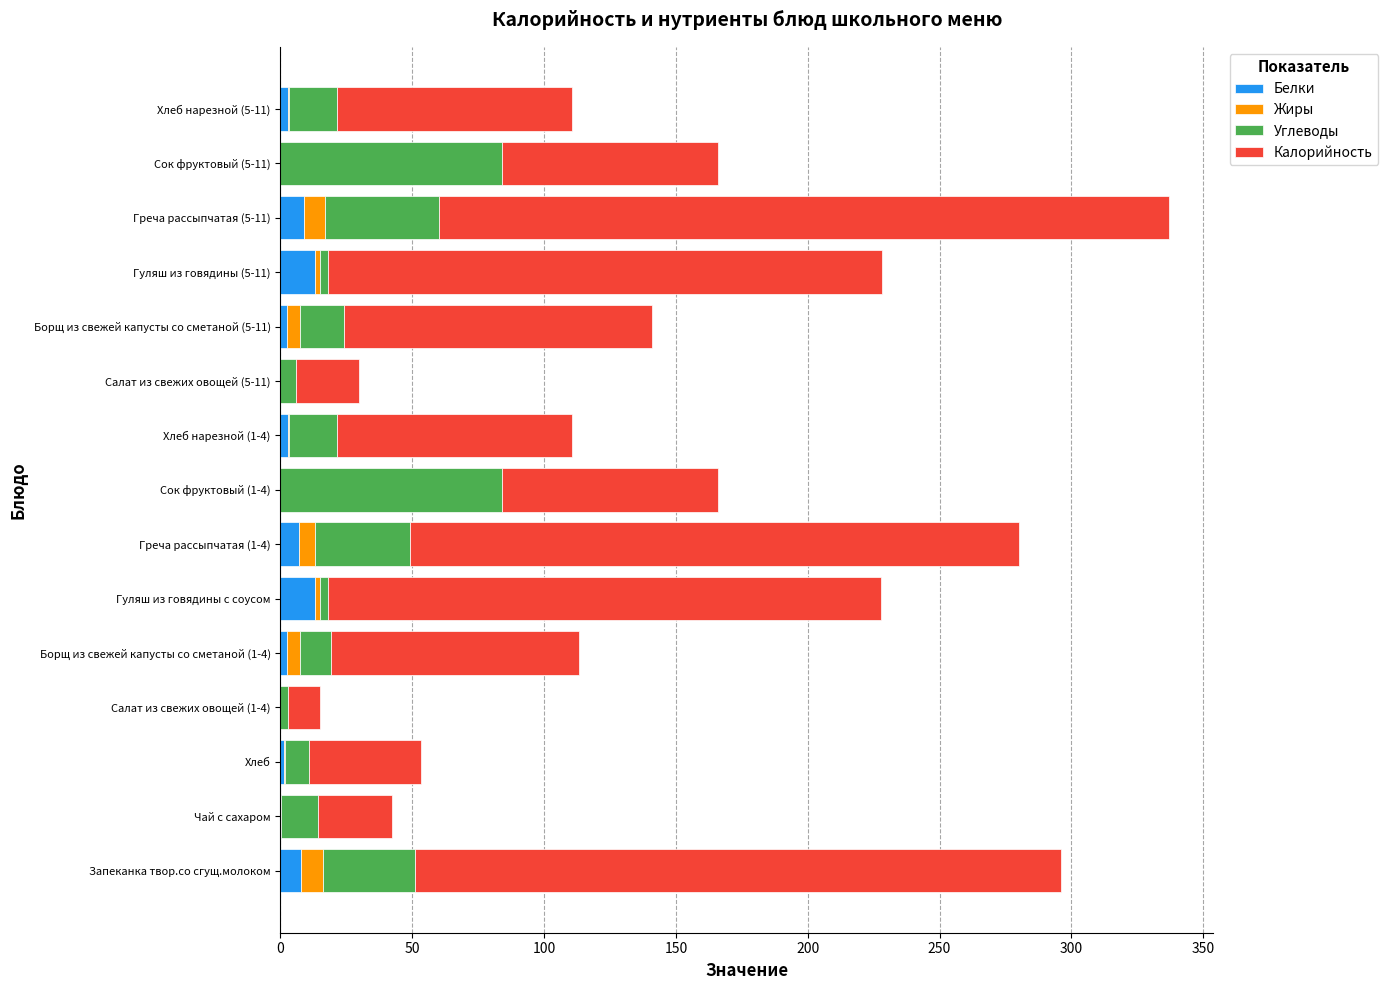

What is the sum of all Белки values?

62.4